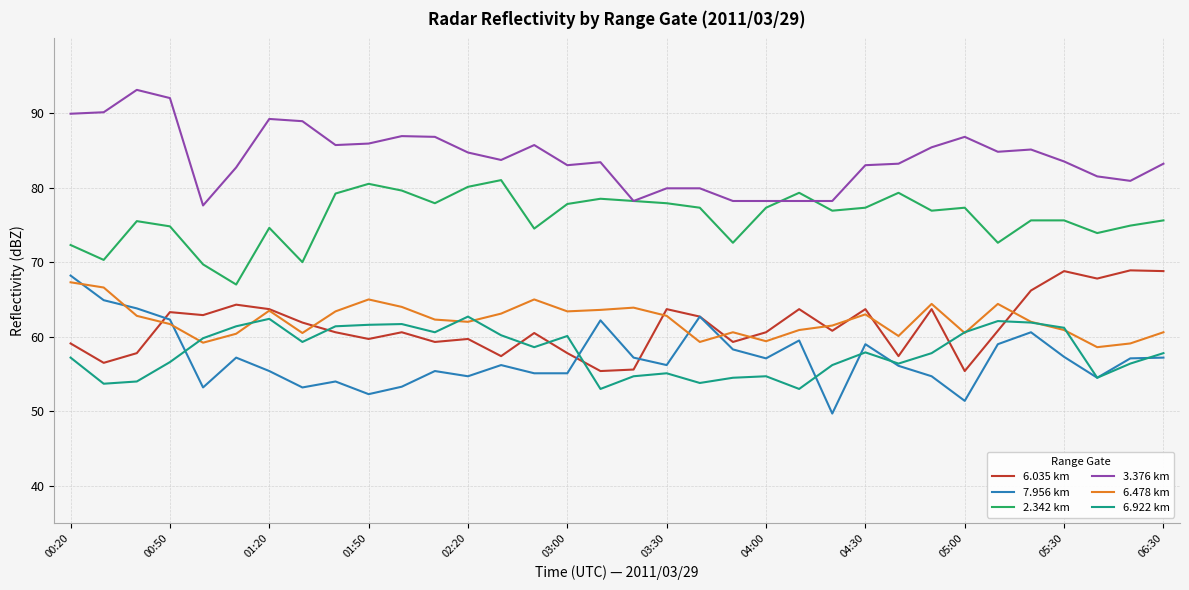

At how many categories does at least one series exceed 75?

34